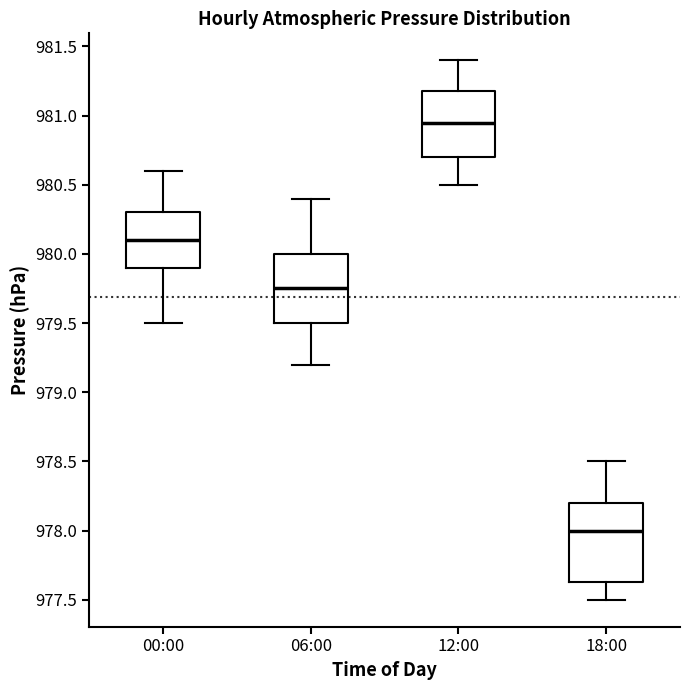

Comparing the boxes themselves (not the whiskers), which one is the tallest?

18:00